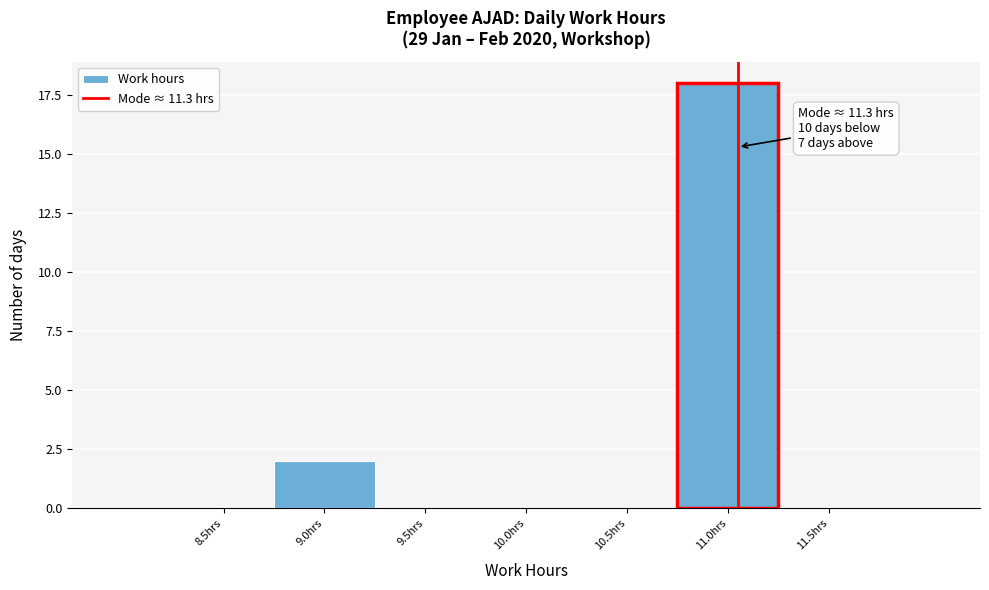

Reading right to left, extract all data points from this chart.

11.5hrs=0	11.0hrs=18	10.5hrs=0	10.0hrs=0	9.5hrs=0	9.0hrs=2	8.5hrs=0